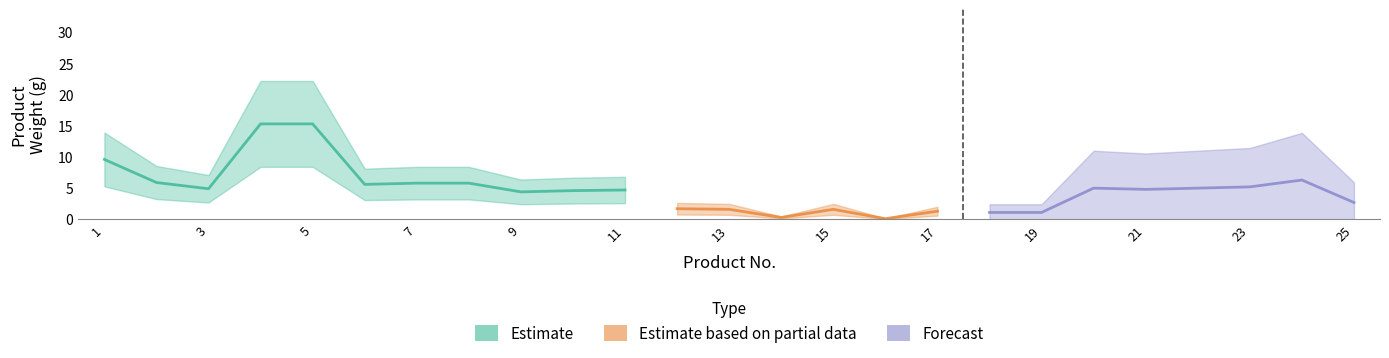

List the labels in order of No. value, smallest first.

1, 2, 3, 4, 5, 6, 7, 8, 9, 10, 11, 12, 13, 14, 15, 16, 17, 18, 19, 20, 21, 22, 23, 24, 25